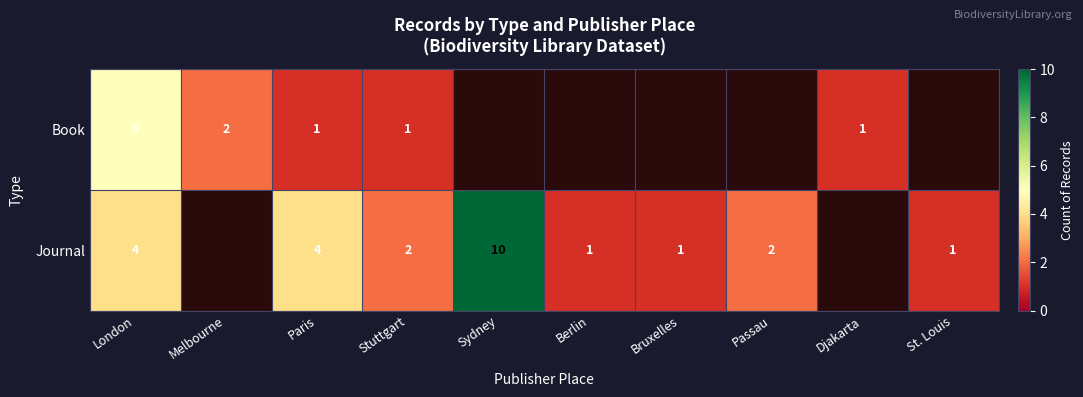

What is the smallest value displayed?

1.0